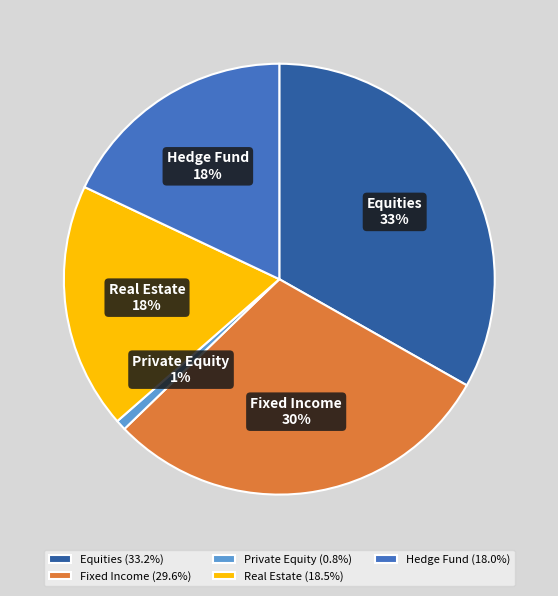

How many slices are in this pie chart?

5